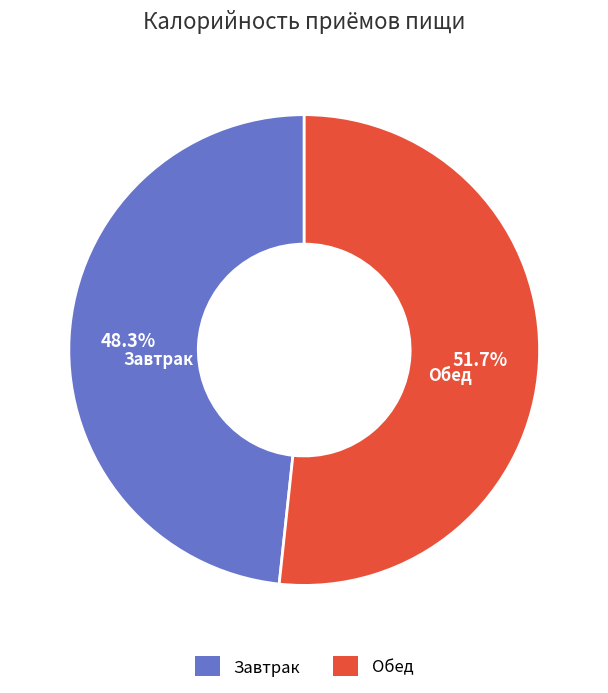

Does any single category account for the majority?

Yes